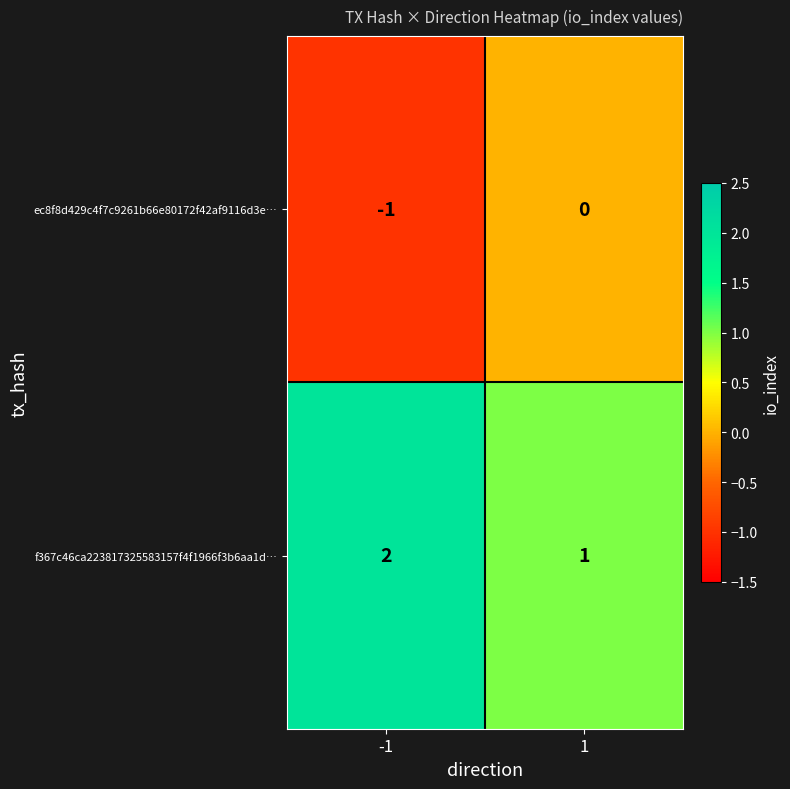

Reading right to left, list all the values displayed in this chart.

ec8f8d429c4f7c9261b66e80172f42af9116d3e…: 1=0	-1=-1
f367c46ca223817325583157f4f1966f3b6aa1d…: 1=1	-1=2